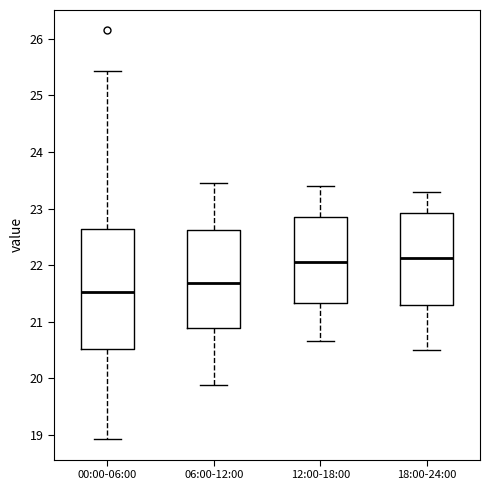

Comparing the boxes themselves (not the whiskers), which one is the tallest?

00:00-06:00